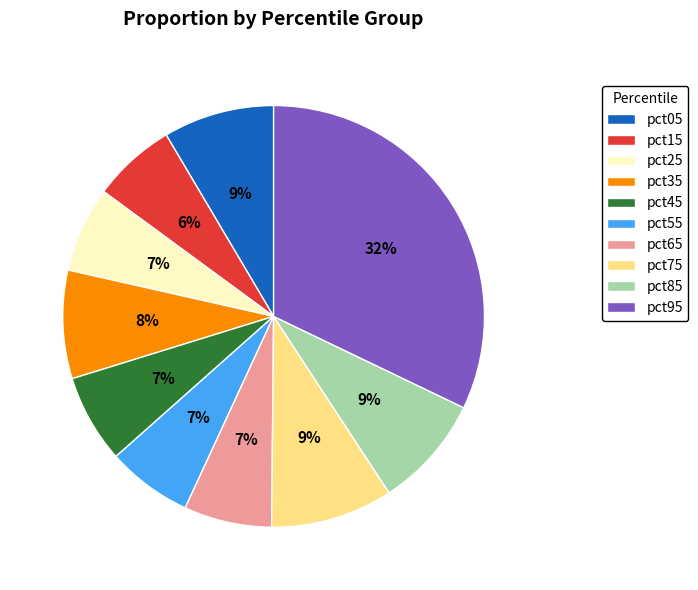

The pct05 slice represents 14% of the pie. True or false?

False